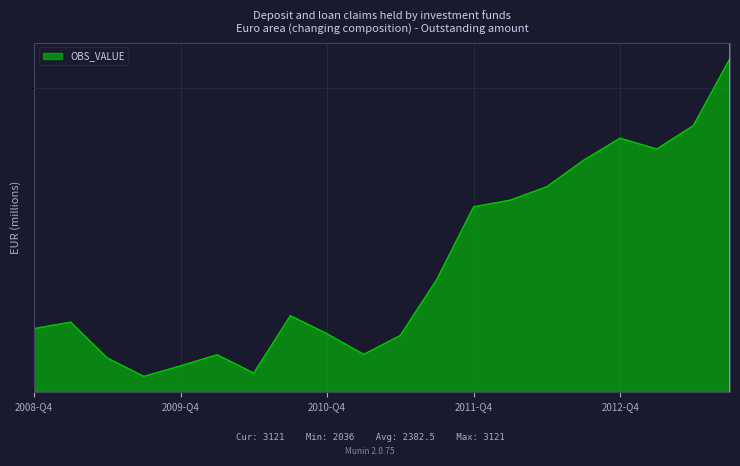

What is the label of the 6th point from the left?

2010-Q1